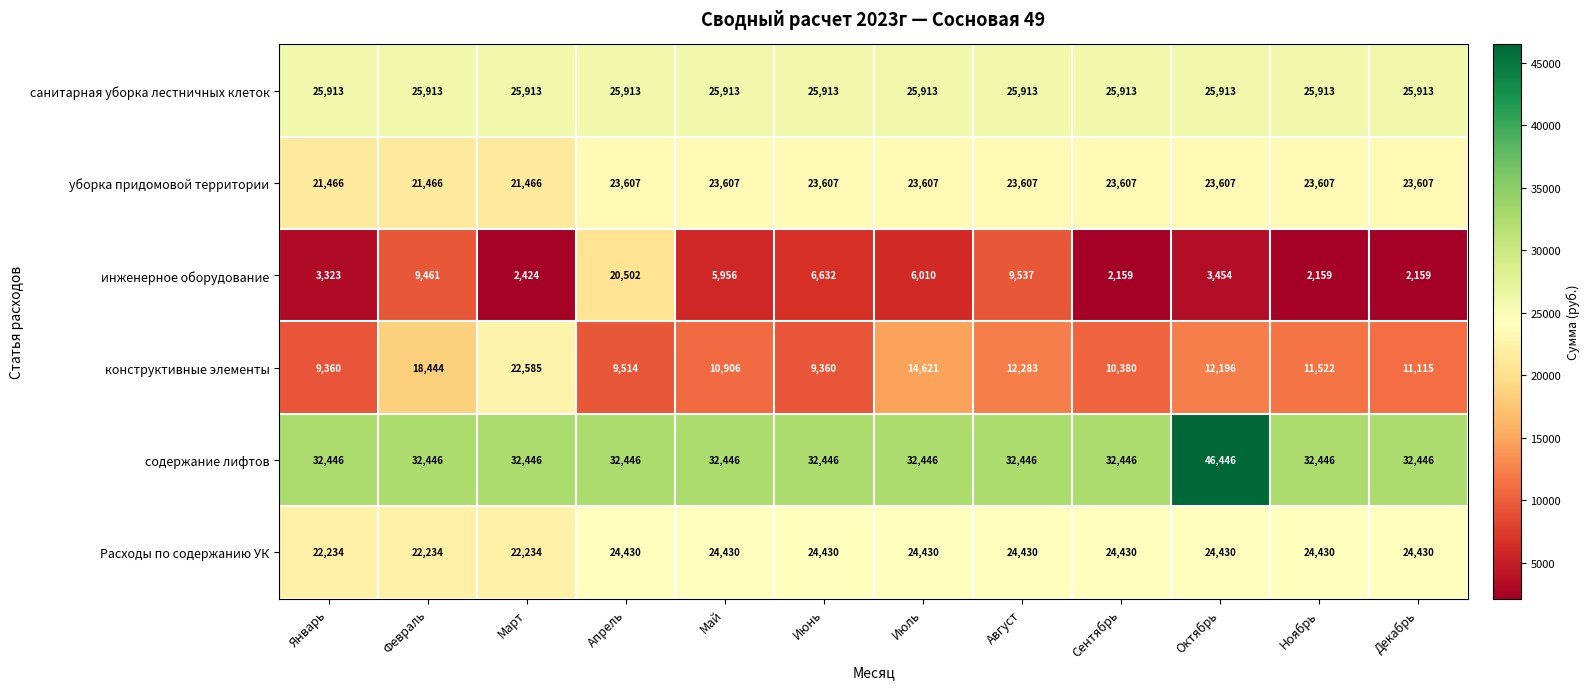

The value of Расходы по содержанию УК at Март is 22234. True or false?

True